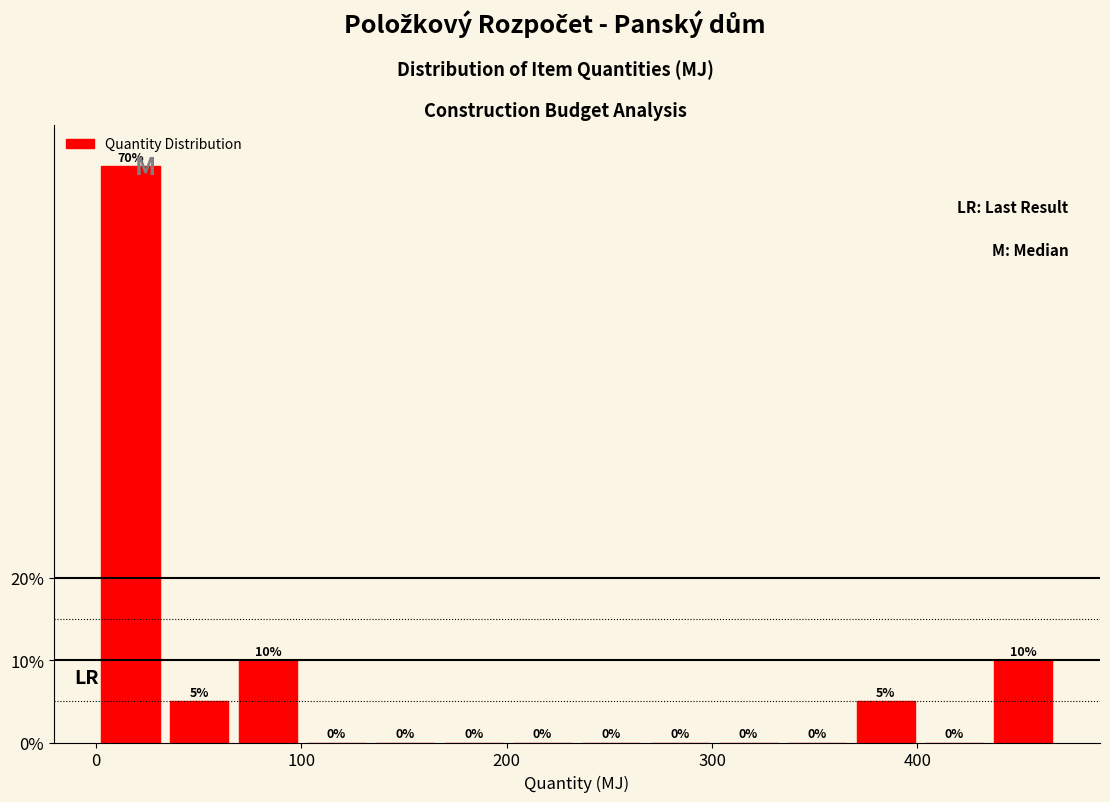

Read against the x-axis, roughly where is the centre of the tallest bar?

20